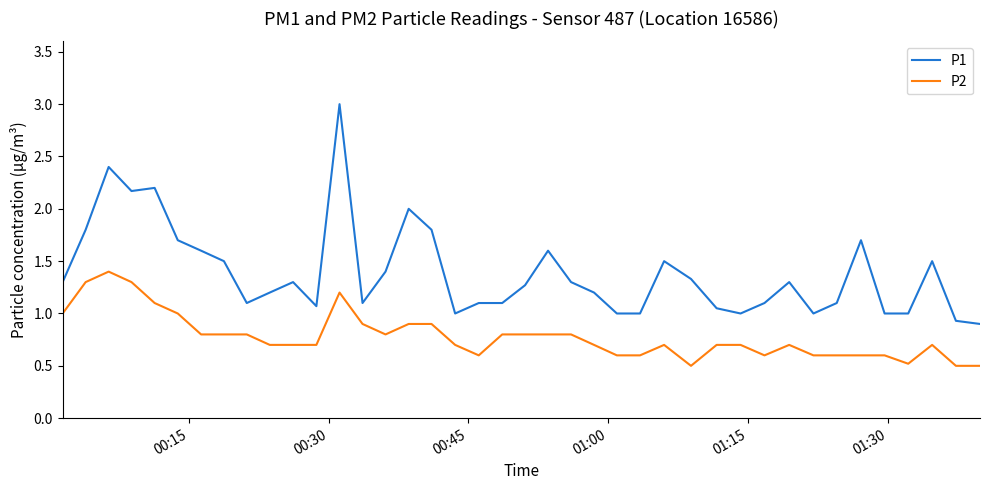

What is the lowest value of the P2 series?

0.5